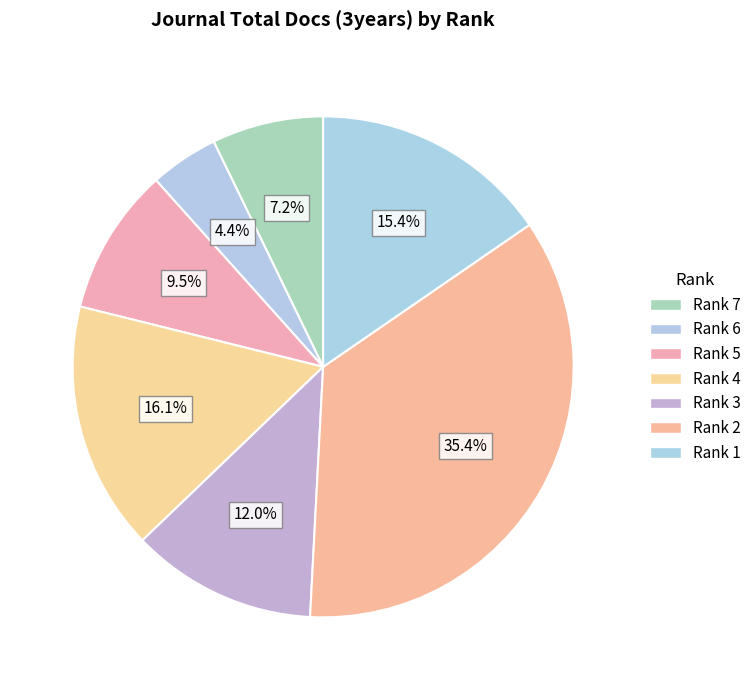

What is the smallest slice in the pie chart?

Rank 6